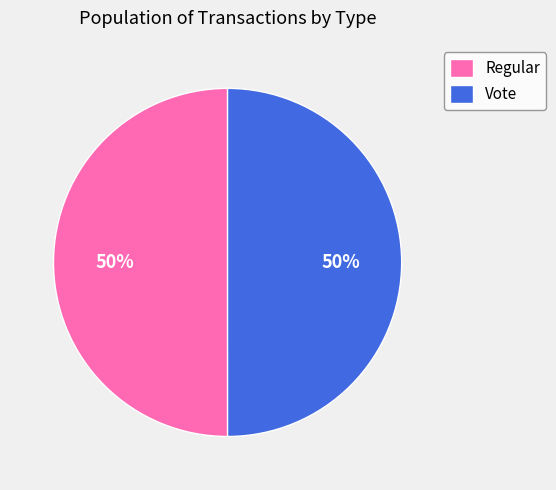

How many slices are in this pie chart?

2